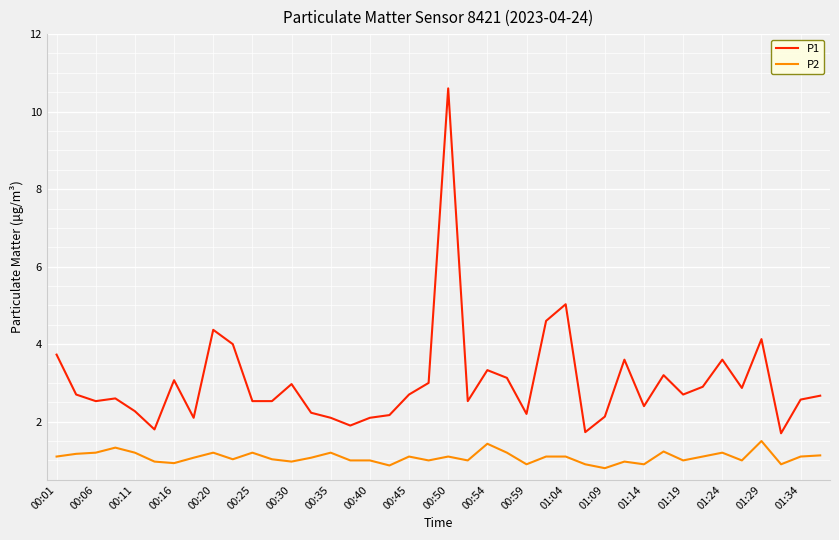

What is the lowest value of the P2 series?

0.8